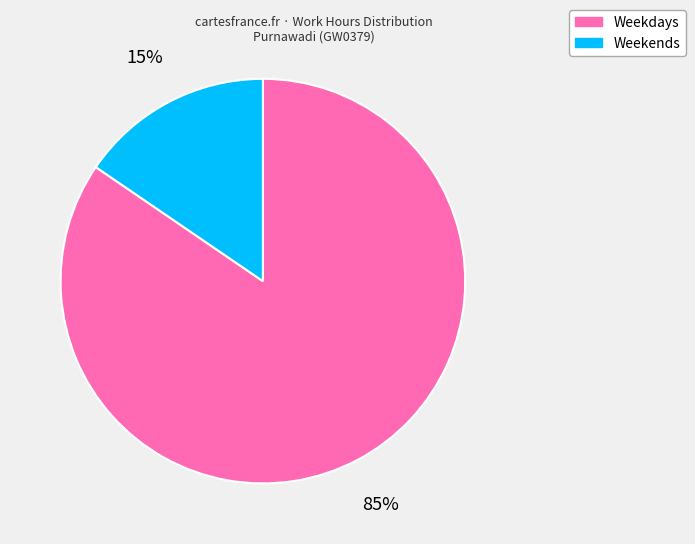

What percentage is the Weekends slice, to the nearest percent?

15%